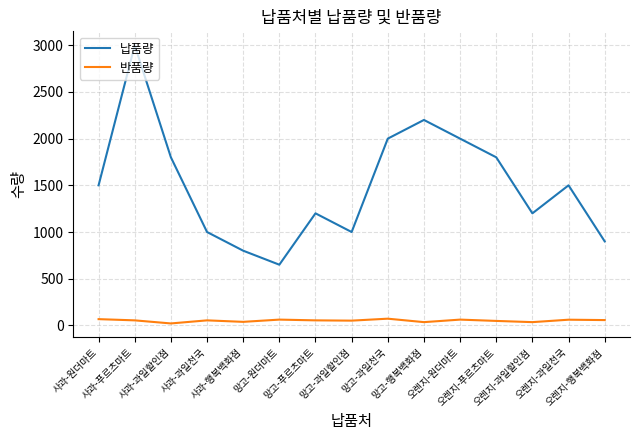

What is the sum of all 납품량 values?

22550